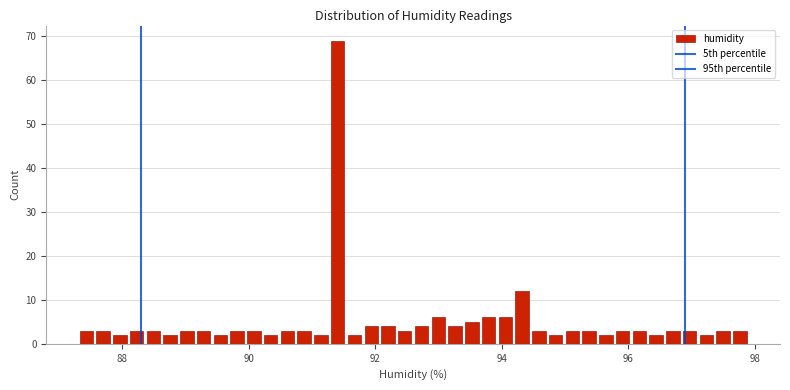

Read against the x-axis, roughly where is the centre of the tallest bar?

91.4